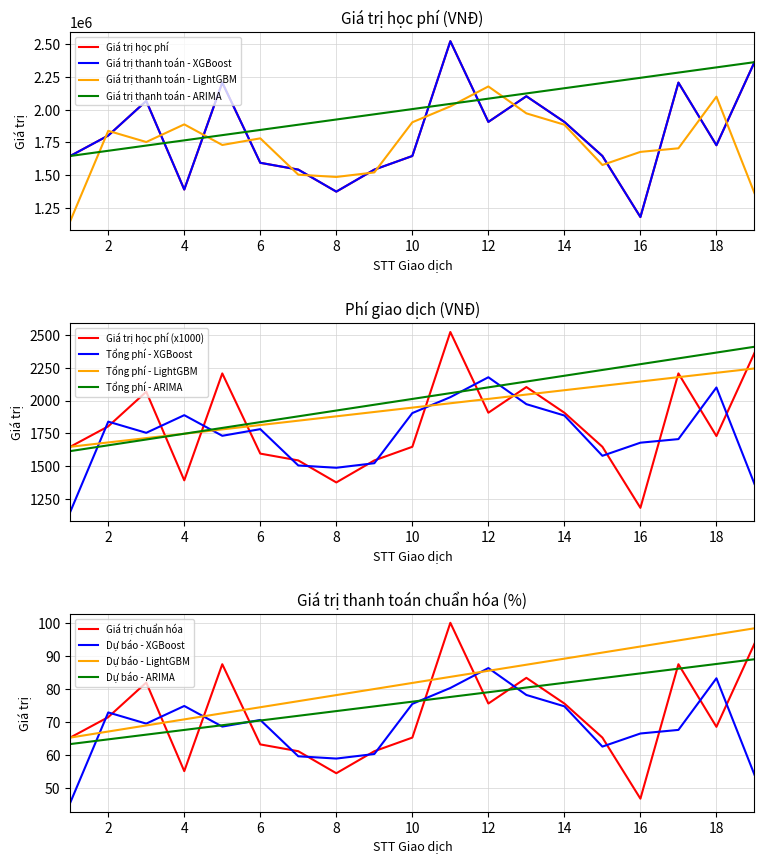

Read the Giá trị học phí value at 13, to the nearest 100.

2103000